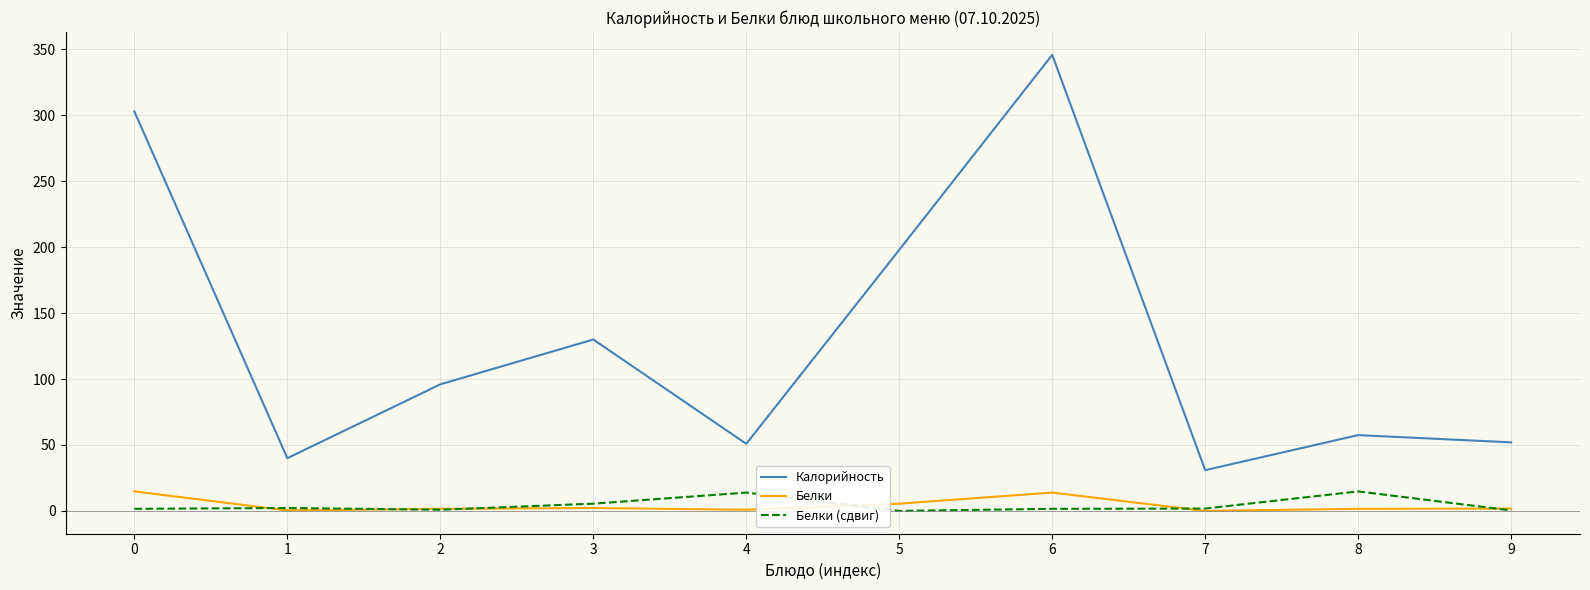

Where is Белки (сдвиг) nearest to the value 7?

3